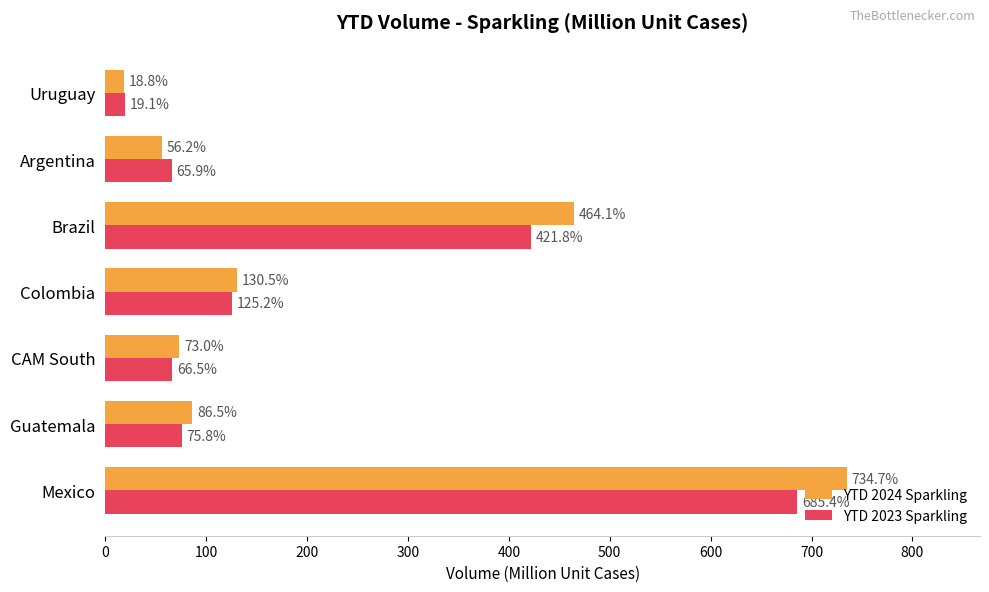

How many values in the YTD 2023 Sparkling series are below 75?

3